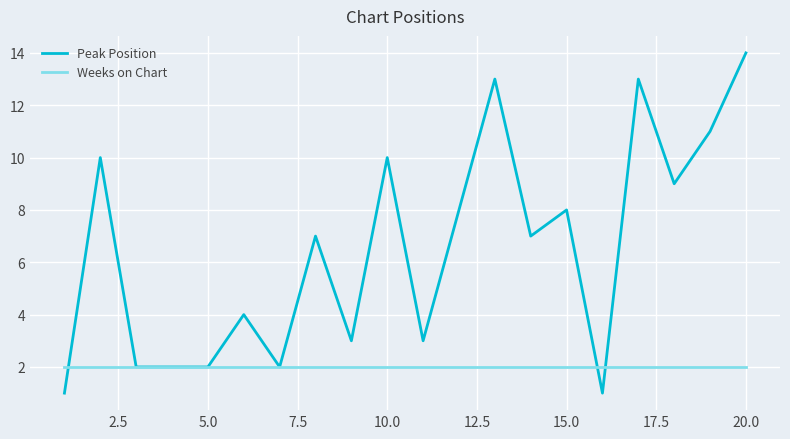

Which series has the widest spread of values?

Peak Position